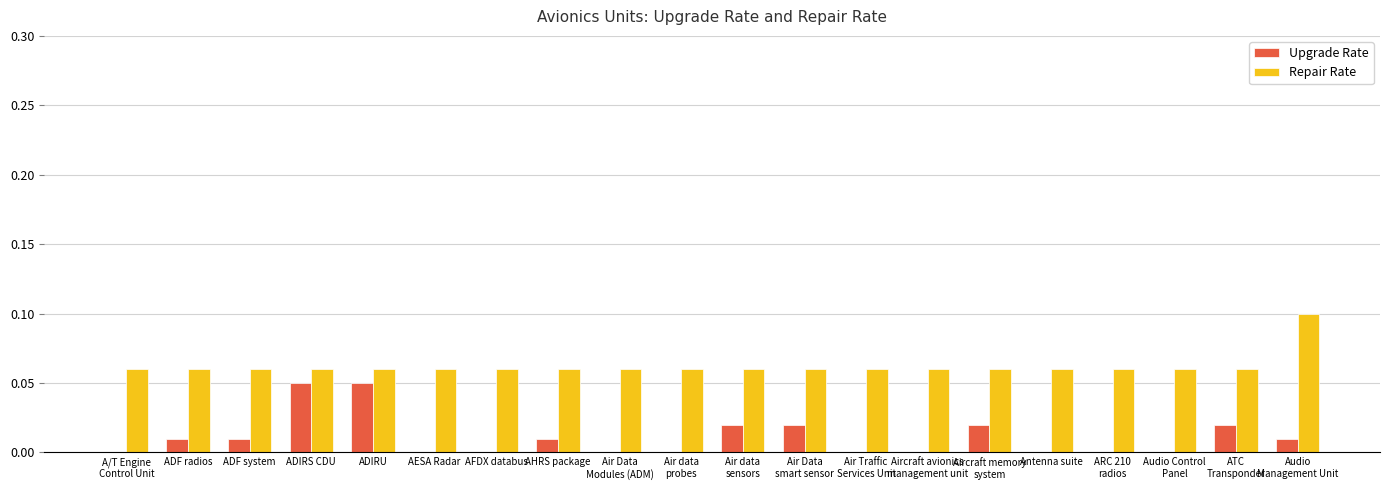

Which series has the largest total across all categories?

Repair Rate